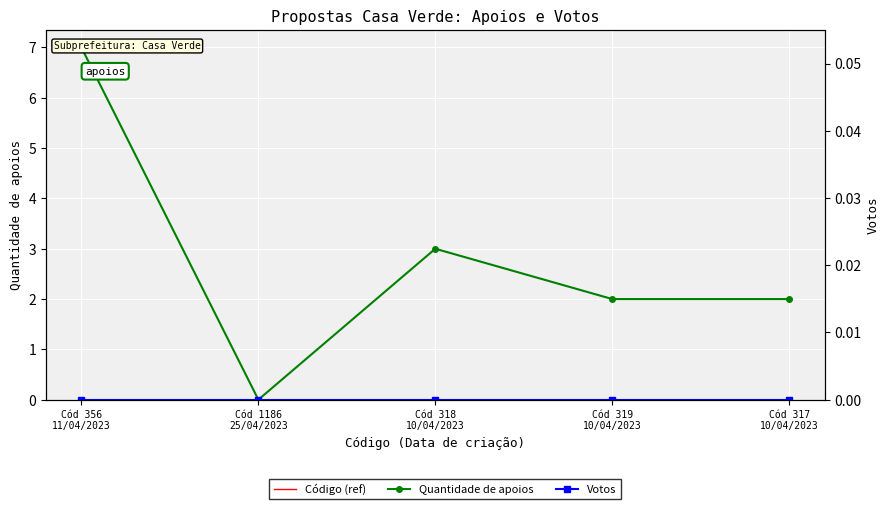

True or false: Código (ref) has a value of 0 at Cód 319
10/04/2023.

True